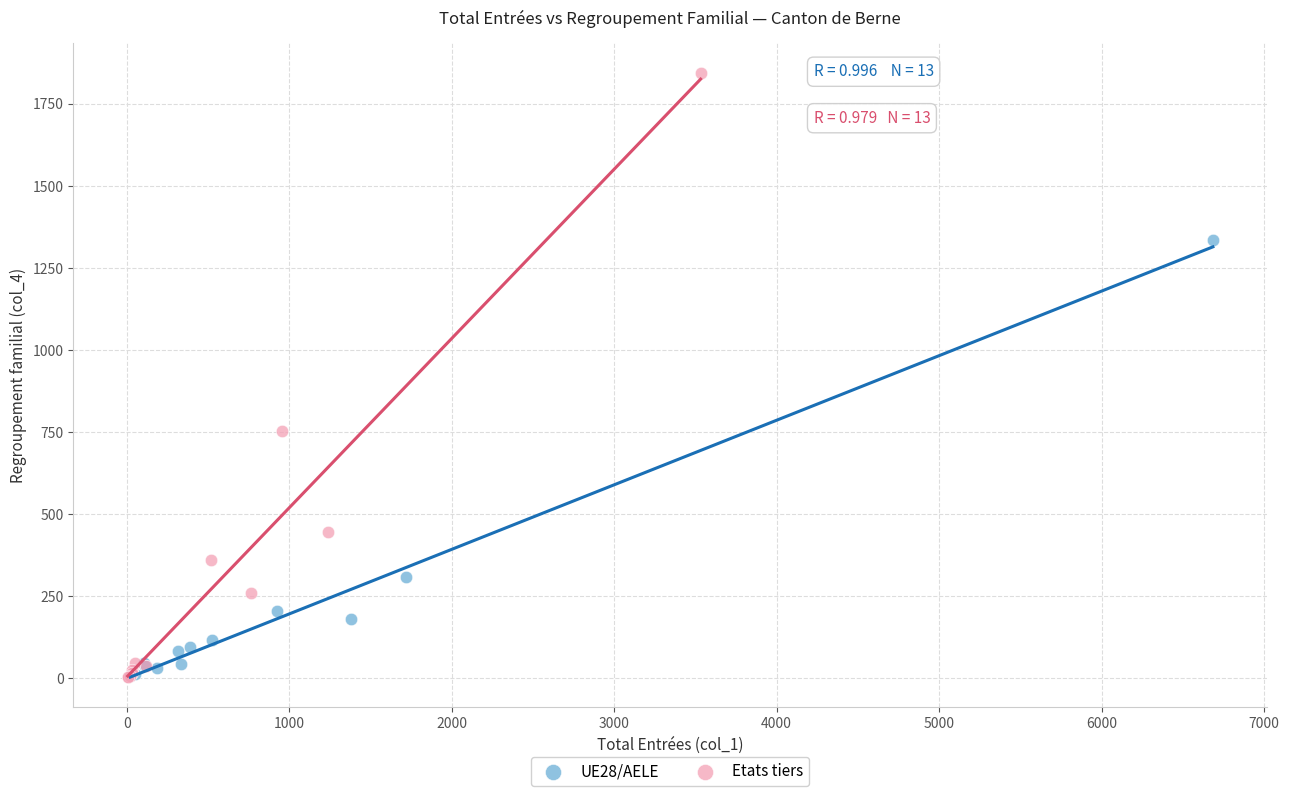

Which series has the widest spread of Y values?

Etats tiers